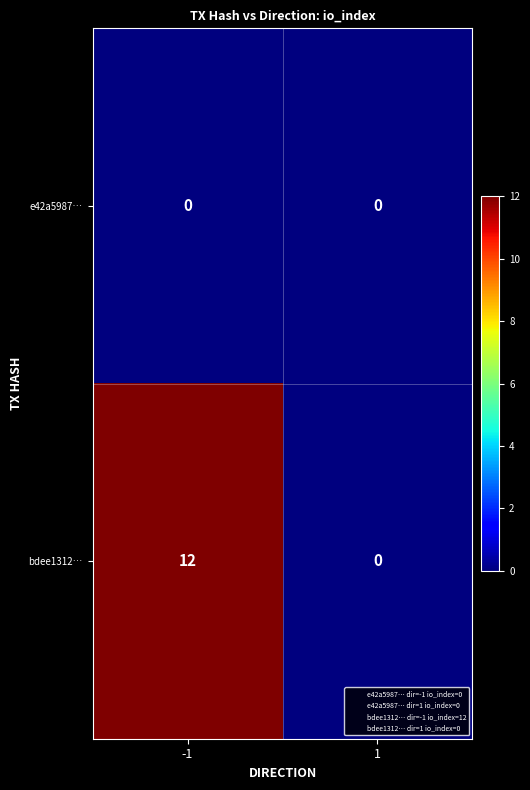

Reading left to right, list all the values displayed in this chart.

e42a5987…: -1=0	1=0
bdee1312…: -1=12	1=0